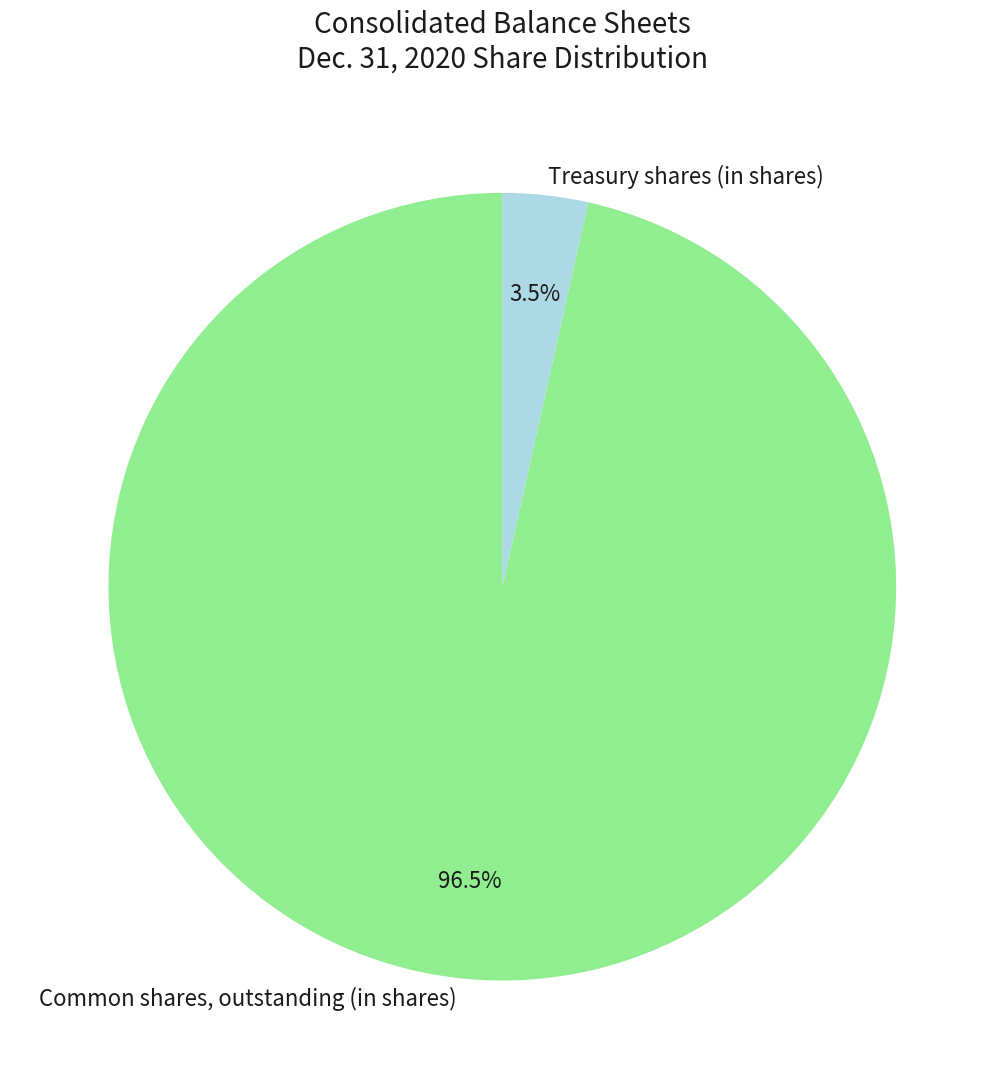

What is the ratio of the value at Common shares, outstanding (in shares) to the value at Treasury shares (in shares)?

27.6